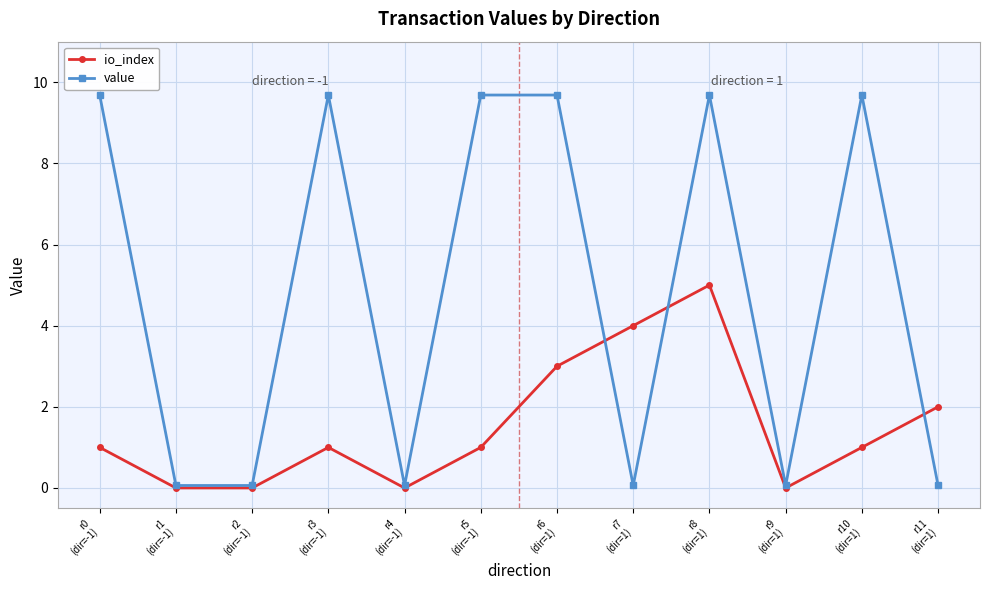

How many lines are shown in the chart?

2